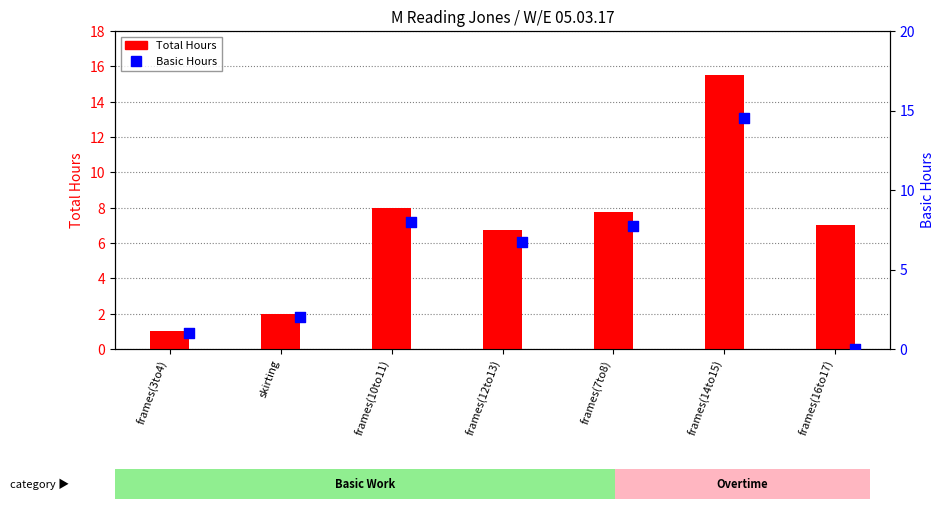

Is the value of Total Hours at frames(10to11) greater than the value of Basic Hours at frames(14to15)?

No